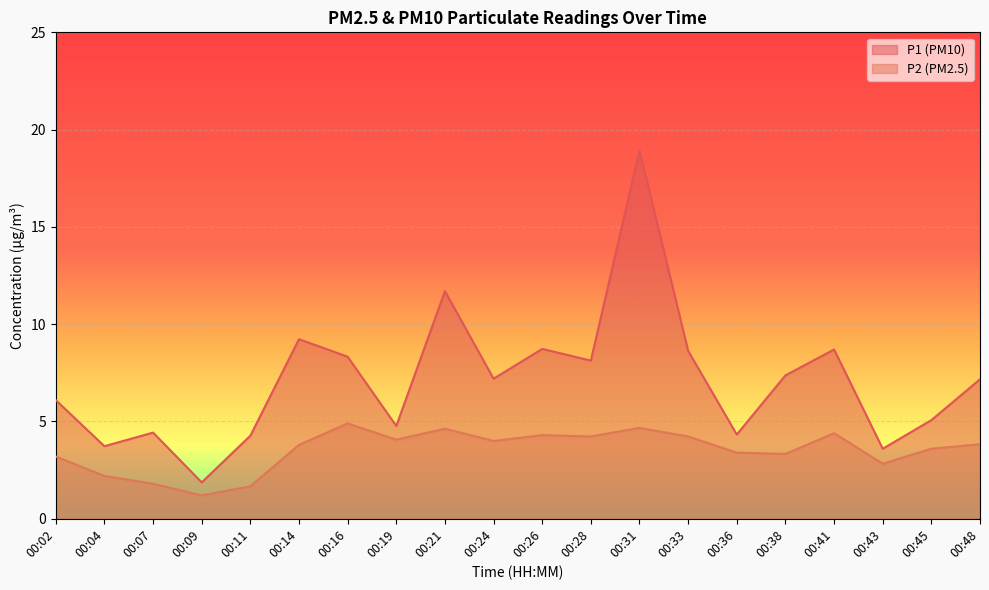

Between 00:09 and 00:45, which series saw the biggest shift?

P1 (PM10)